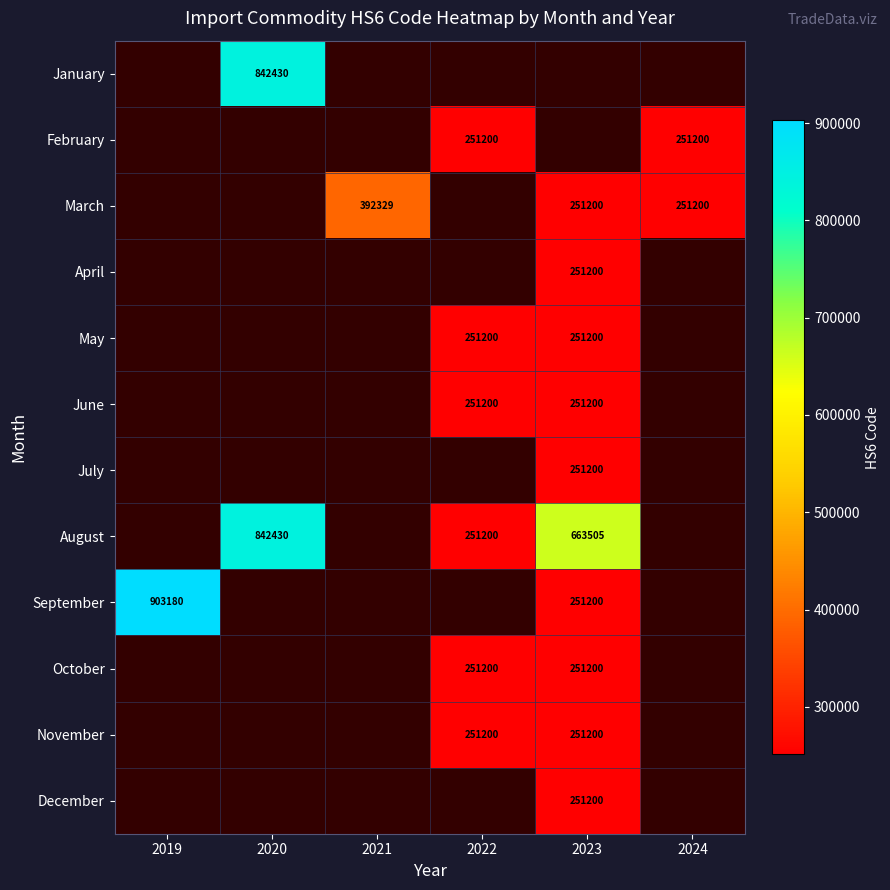

Between 2019 and 2020, which is larger?

2020